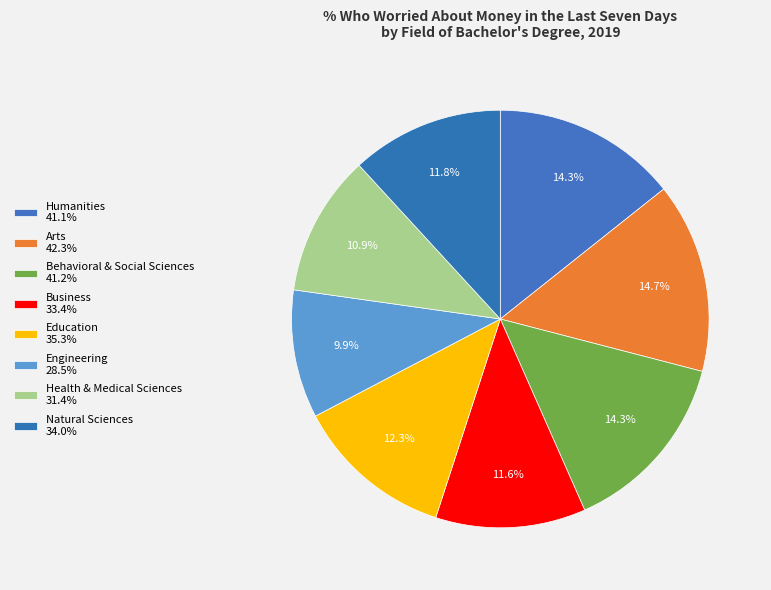

How many segments does this pie chart have?

8